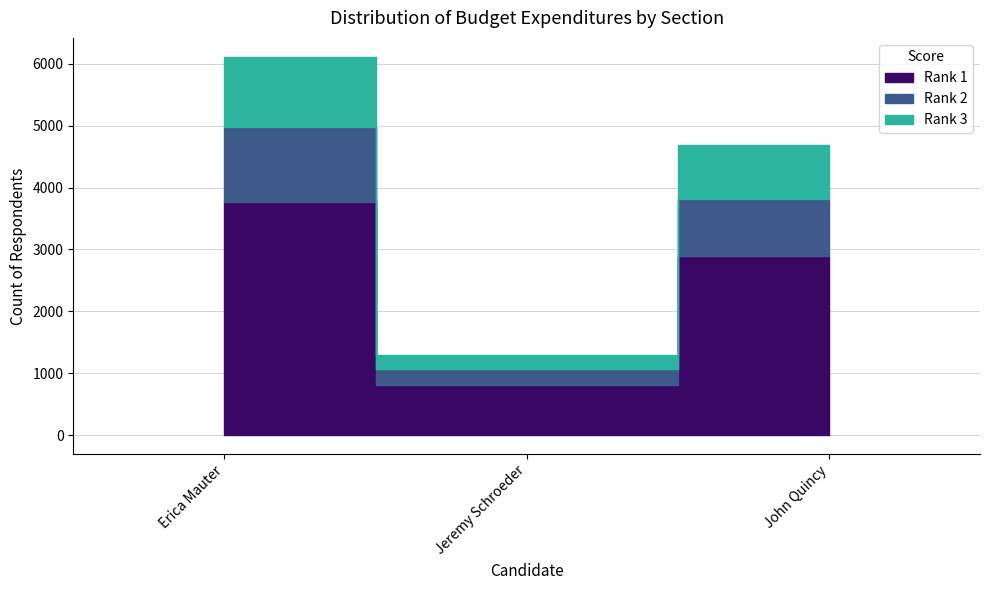

What is the difference between the maximum and minimum values in the Rank 2 (2023) series?

954.9